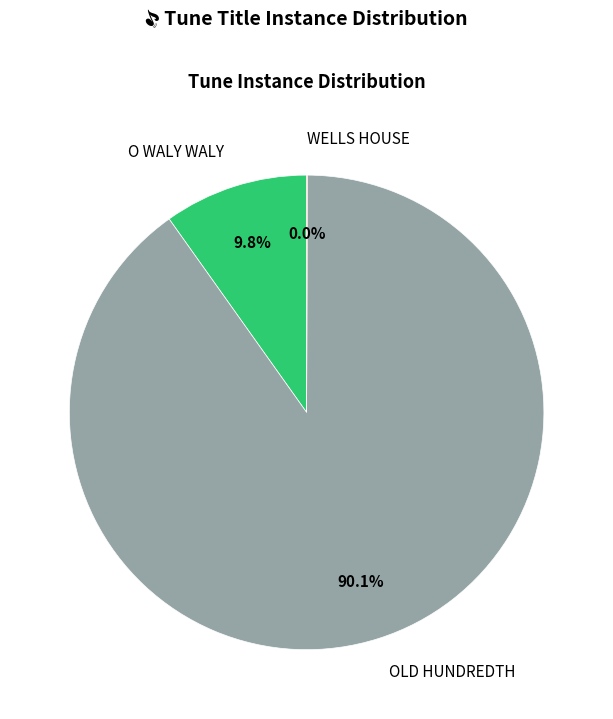

Is there a majority slice in this chart?

Yes